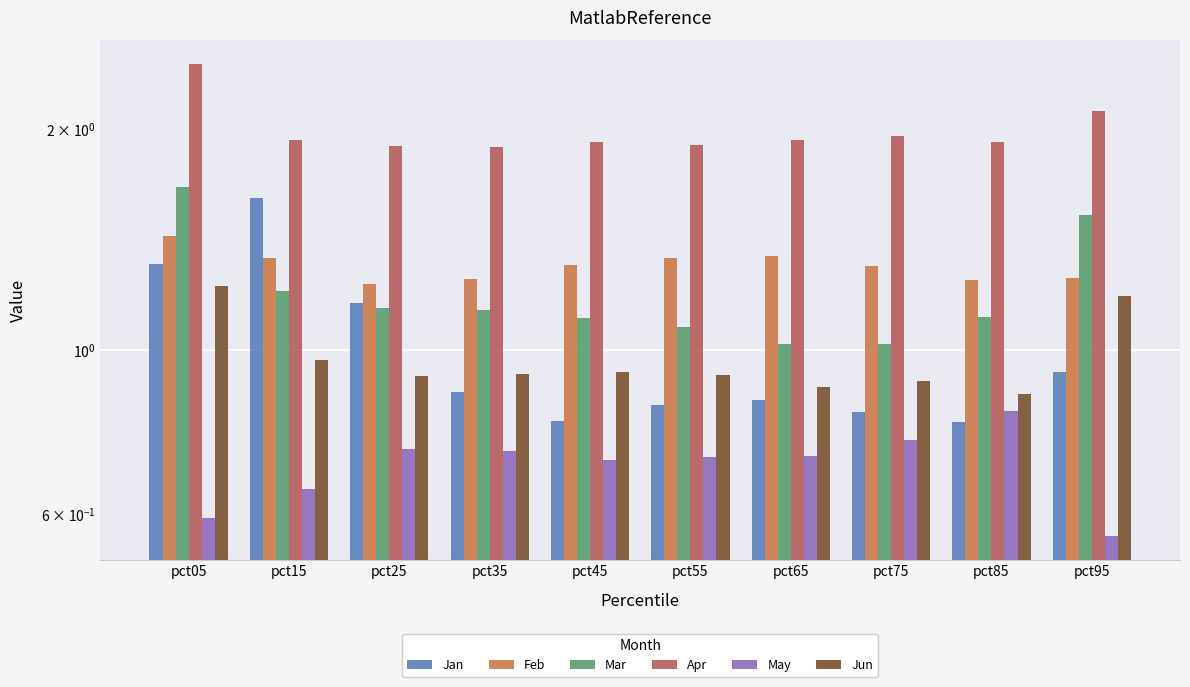

What is the maximum value shown in the chart?

2.4